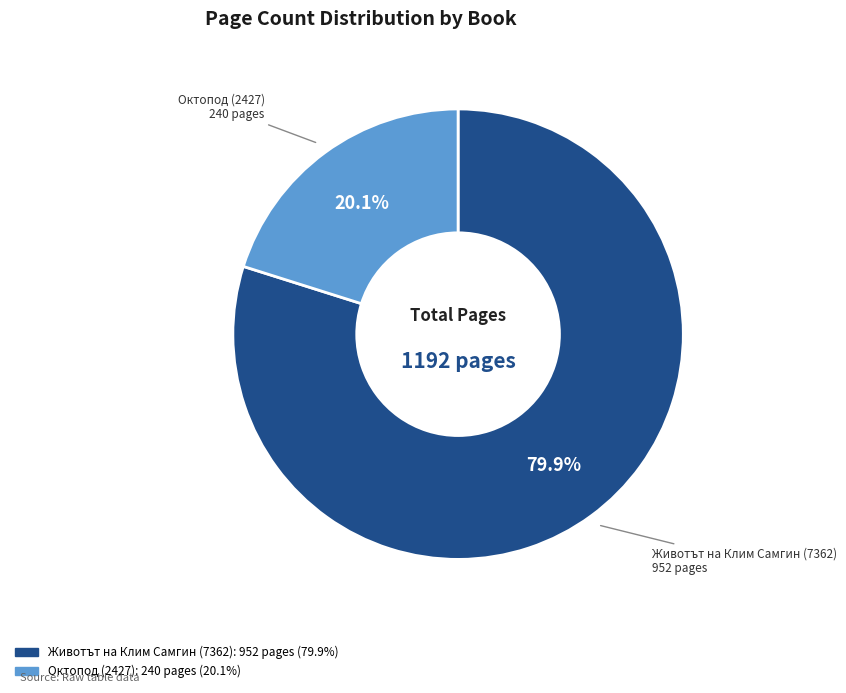

Rank the categories by value from lowest to highest.

Октопод (2427), Животът на Клим Самгин (7362)